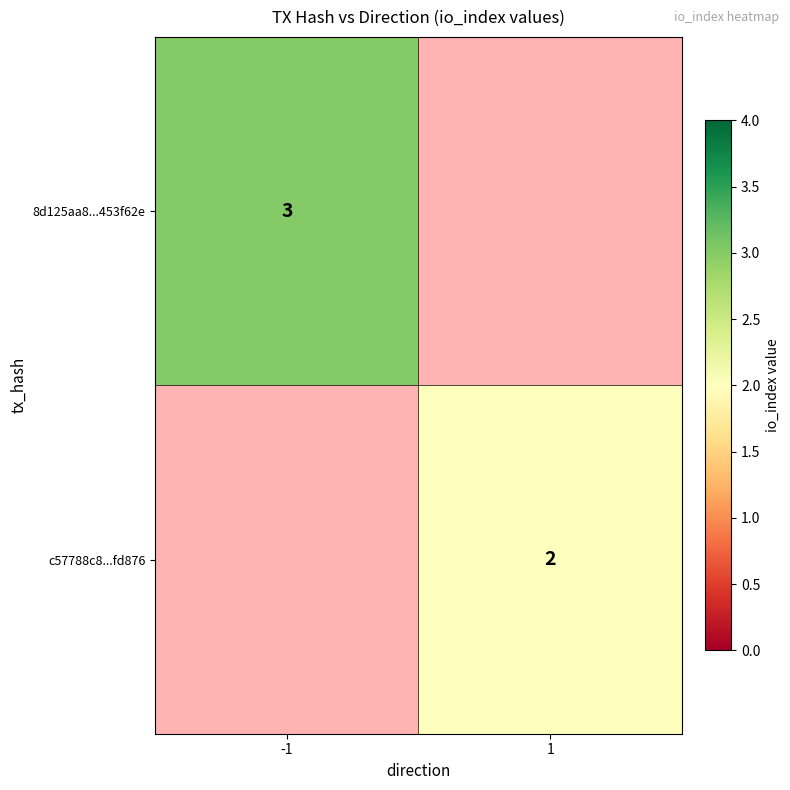

How many data points does each series have?

2